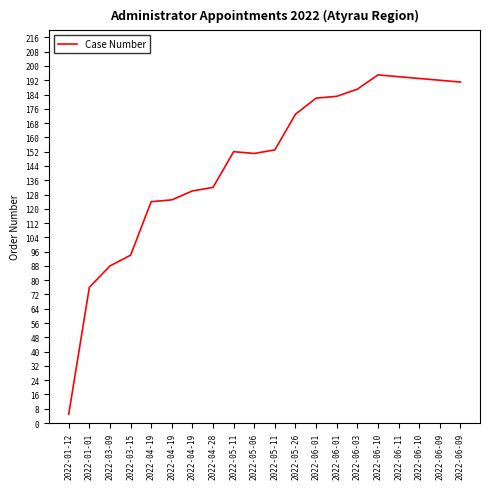

Is it true that the value at 2022-01-01 is 76?

True